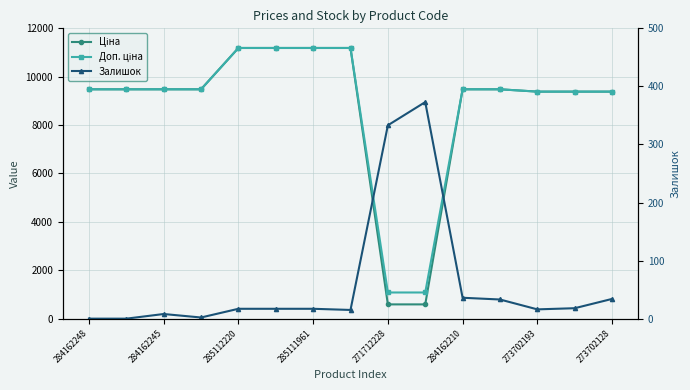

How many lines are shown in the chart?

3